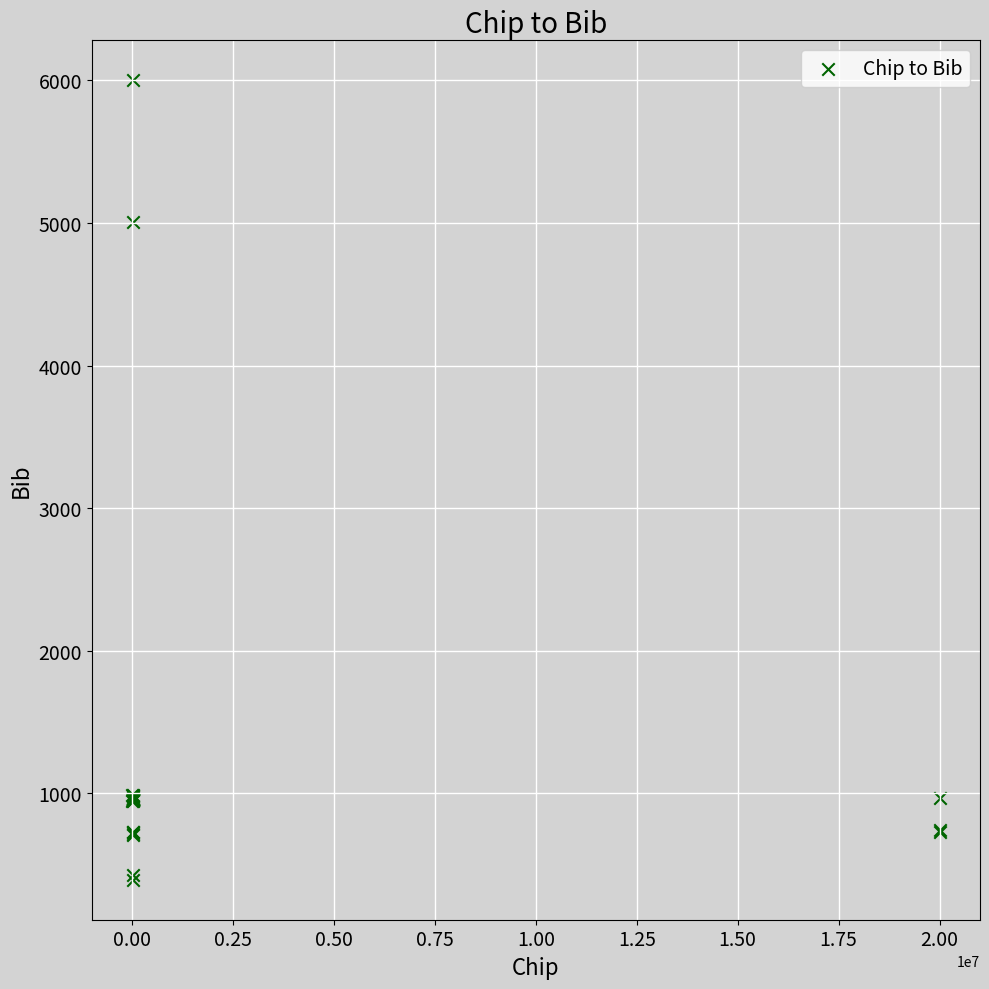

What Y value in the scatter plot is closest to 3197?

5009